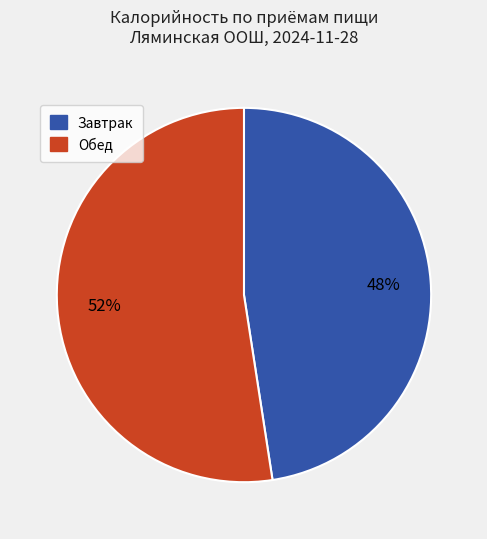

How many segments does this pie chart have?

2